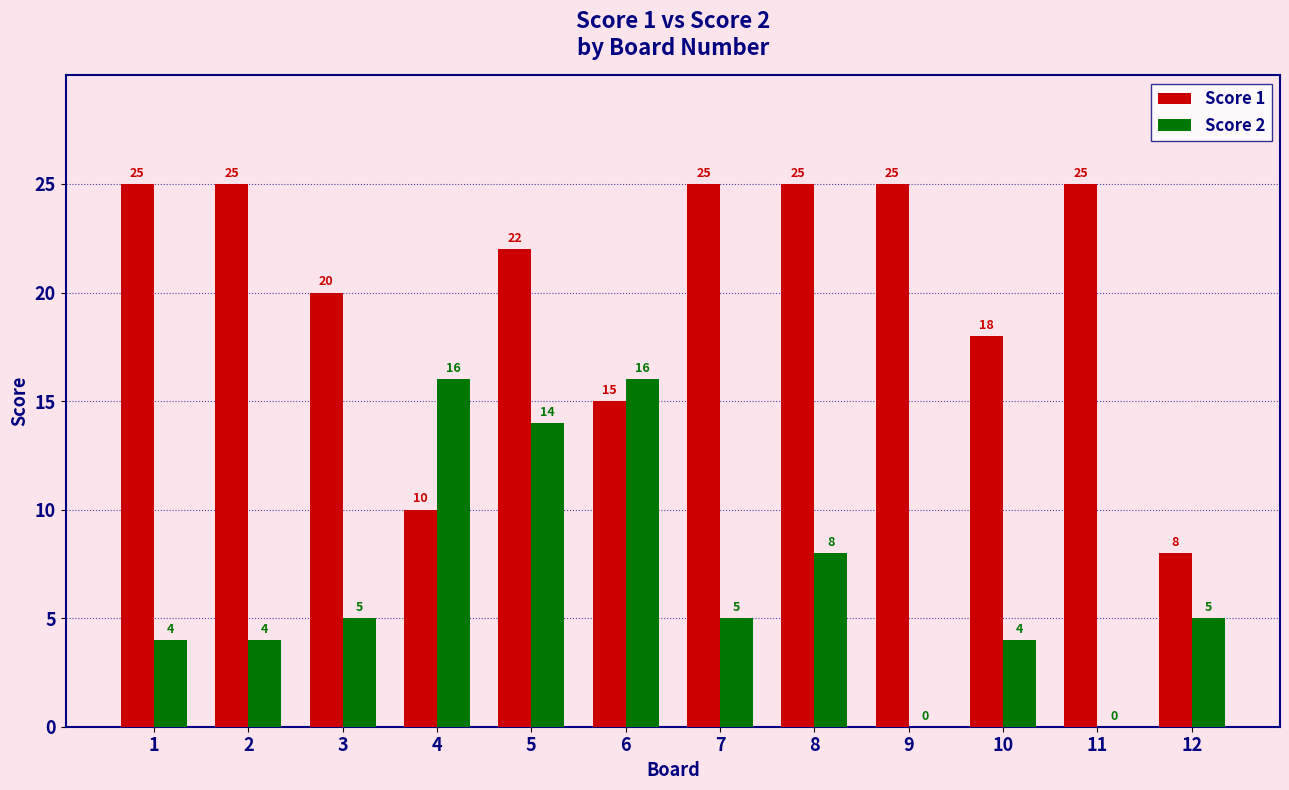

How many series are shown in this chart?

2